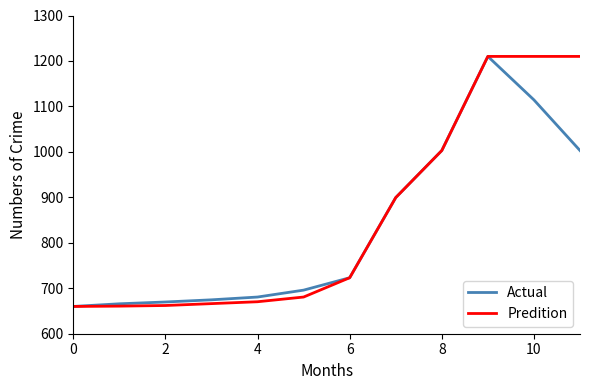

Is this an area chart (filled region under the line)?

No